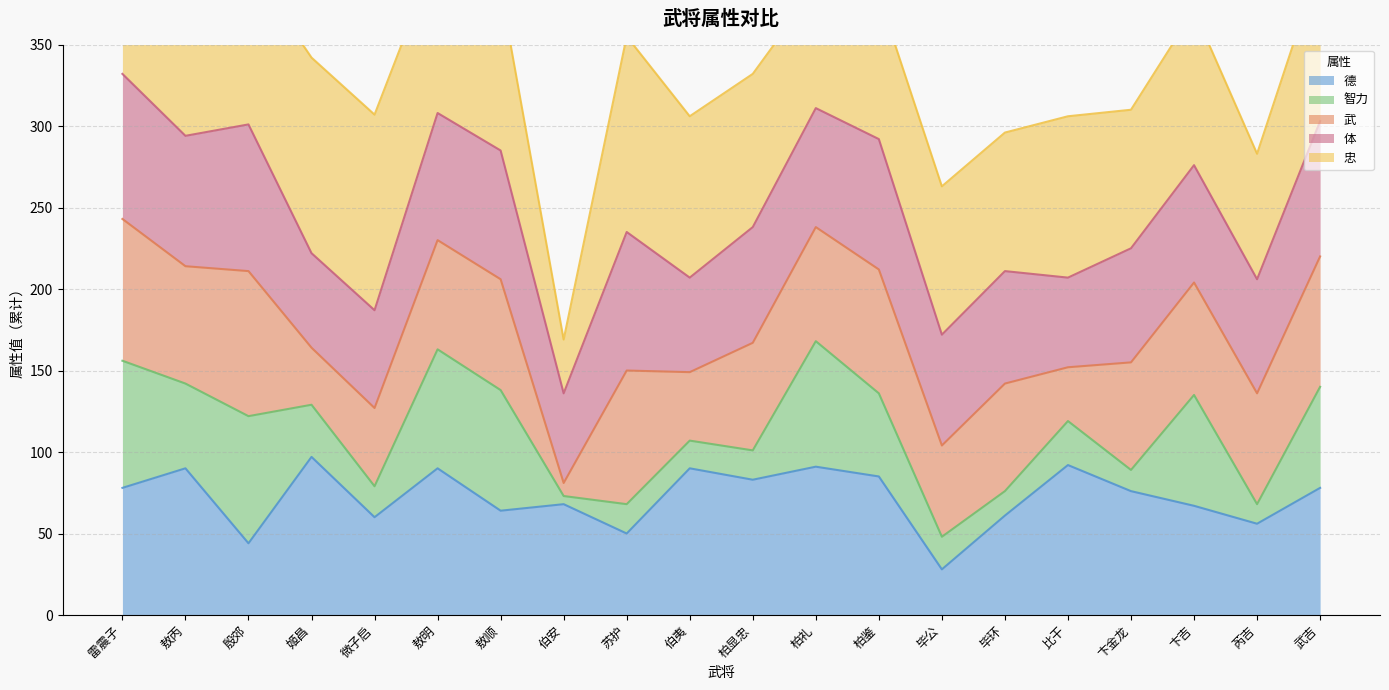

How many series are shown in this chart?

5